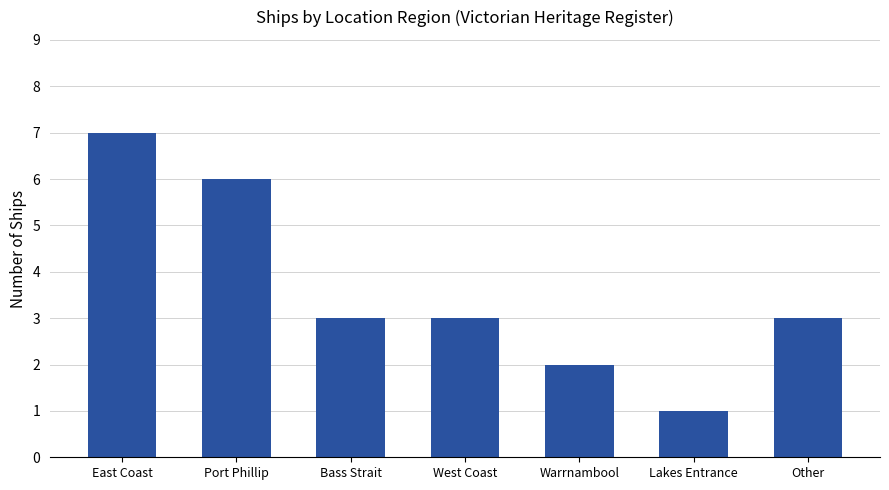

What is the smallest value displayed?

1